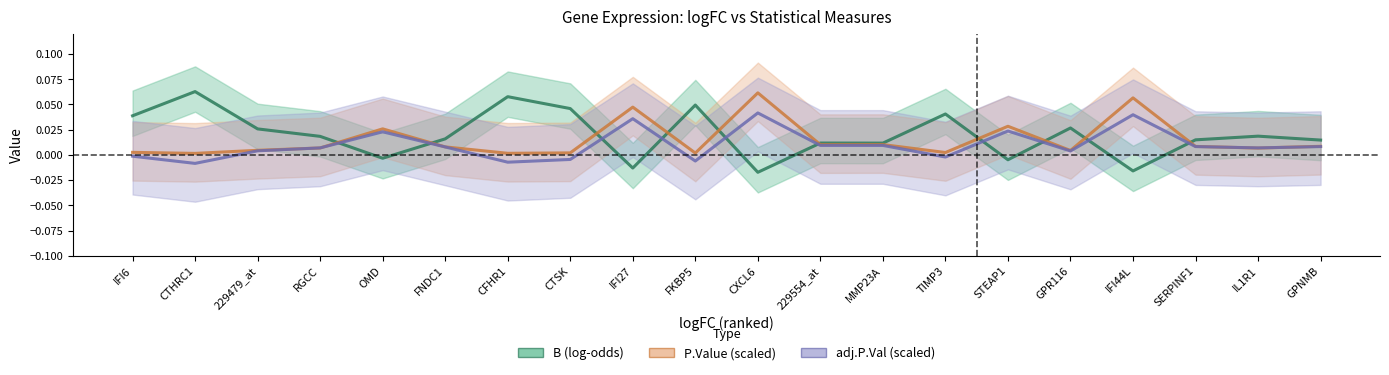

True or false: adj.P.Val (scaled) has a value of 0.0 at SERPINF1.

True